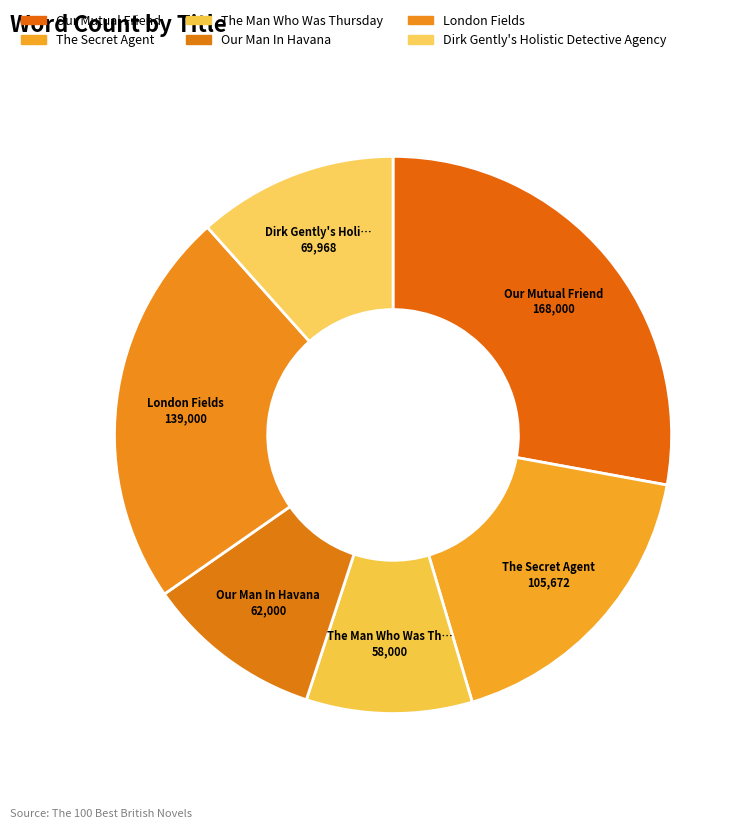

Which slice is the largest?

Our Mutual Friend